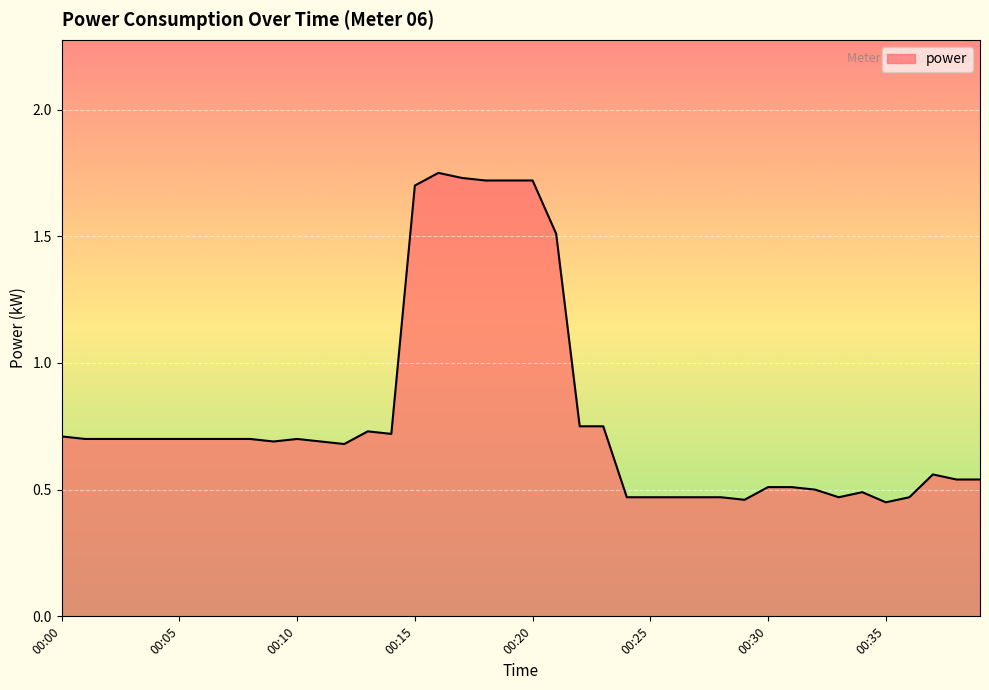

What is the difference between the maximum and minimum values?

1.3